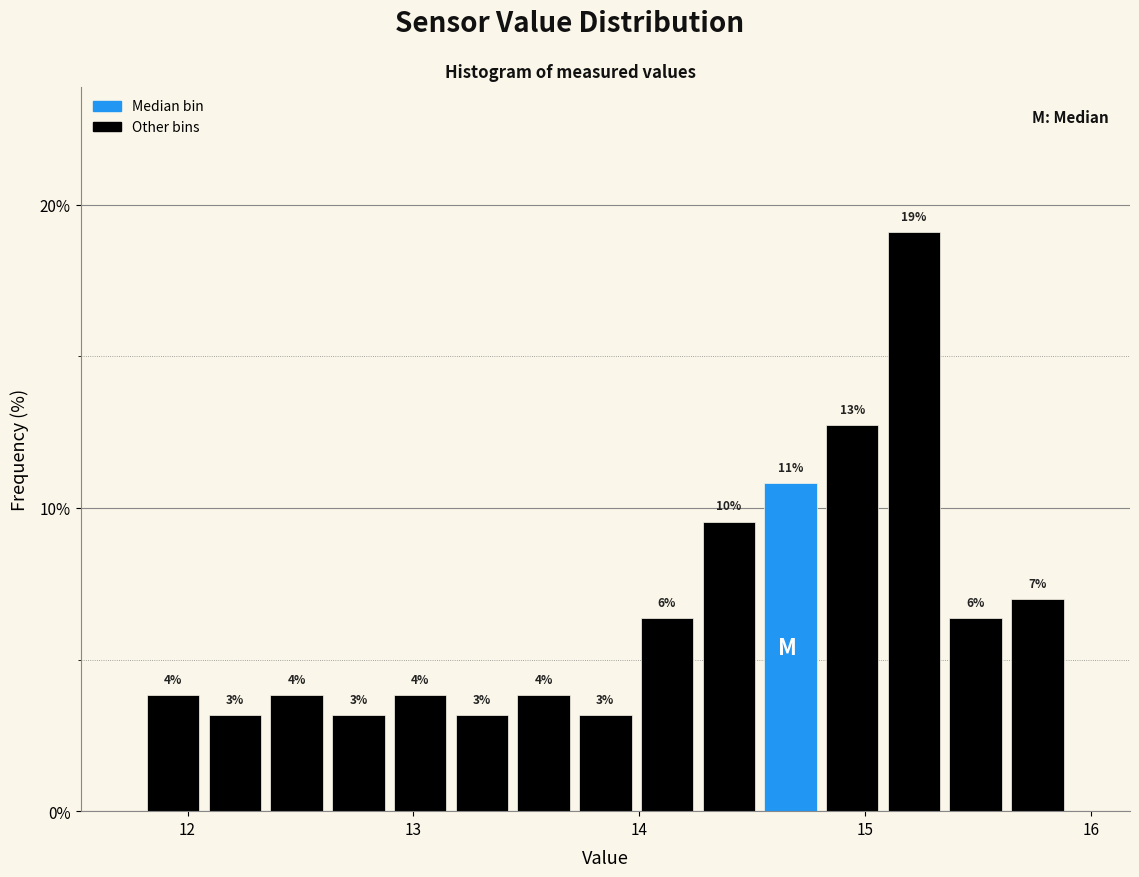

Read against the x-axis, roughly where is the centre of the tallest bar?

15.2